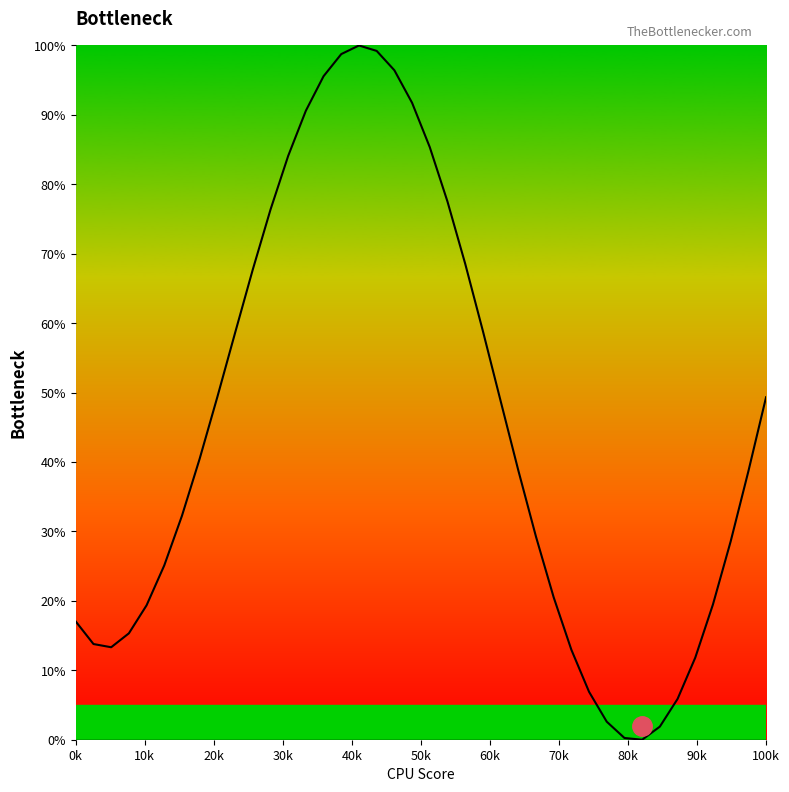

True or false: col_27 has a value of 4.4 at 35.

False